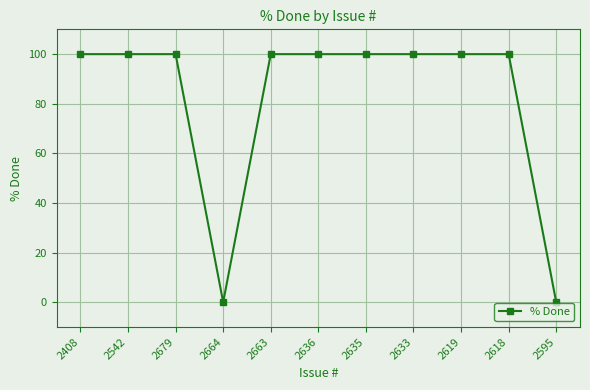

What is the sum of the values at 2595 and 2636?

100